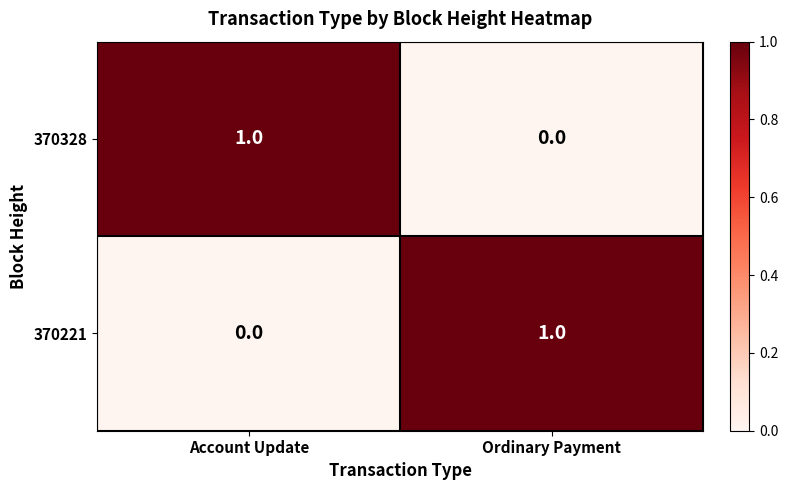

Where is 370328 nearest to the value 0?

Ordinary Payment